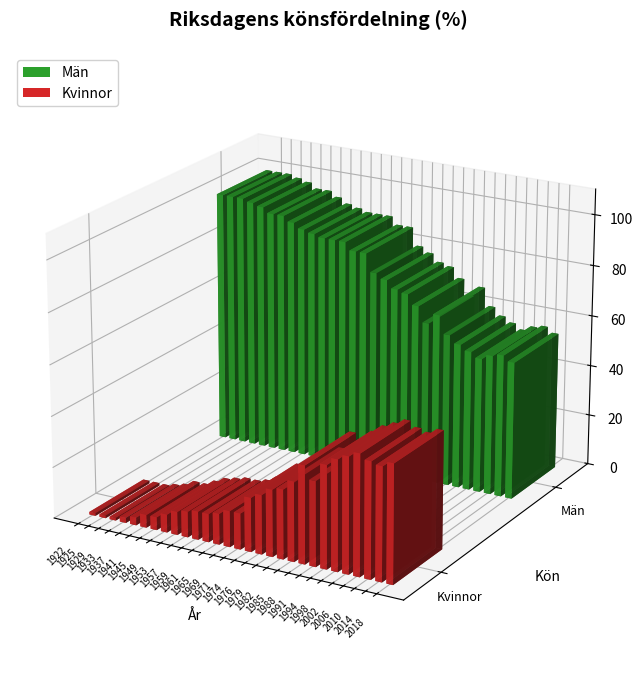

The Kvinnor series shows 41 at 1979. True or false?

False